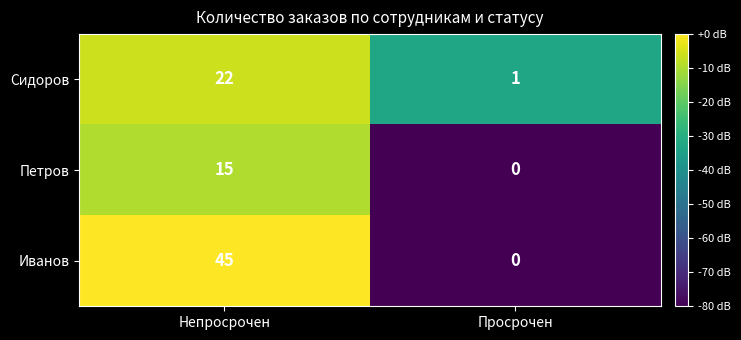

At which category is the sum across all series the highest?

Непросрочен